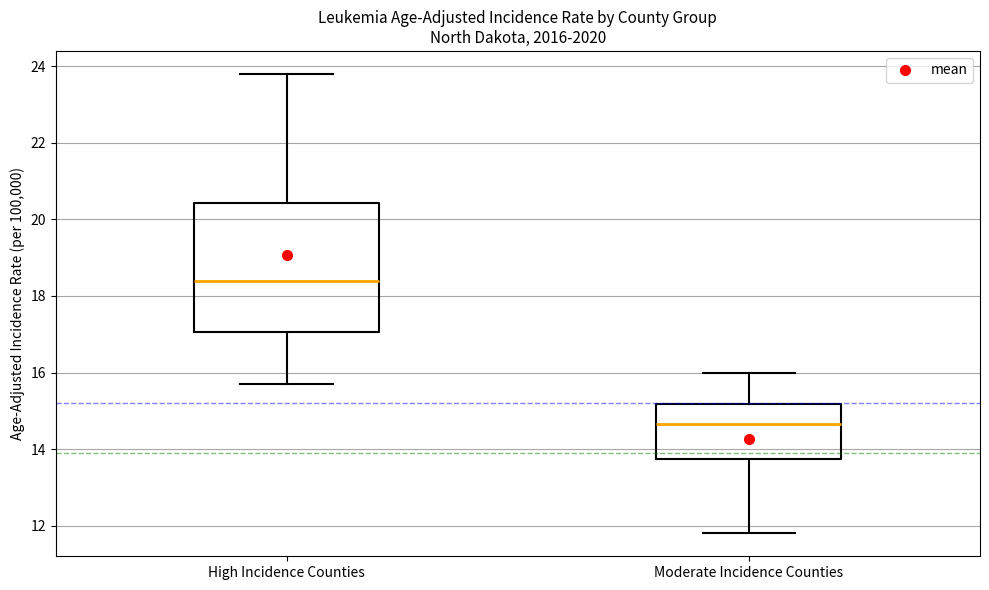

Comparing the boxes themselves (not the whiskers), which one is the tallest?

High Incidence Counties